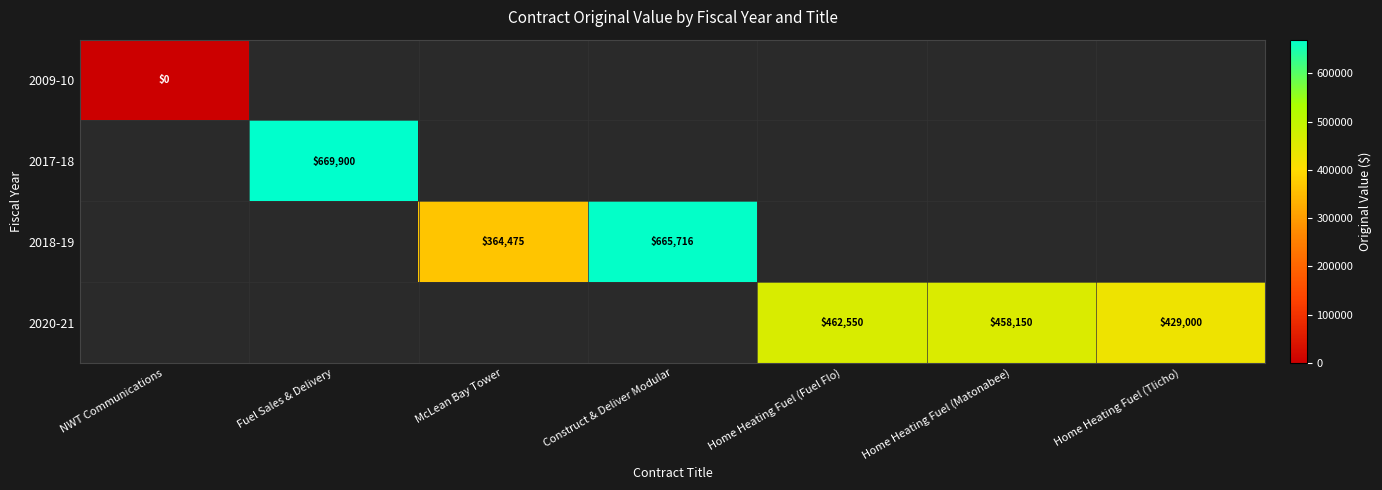

Between McLean Bay Tower and Home Heating Fuel (Tlicho), which is larger?

Home Heating Fuel (Tlicho)